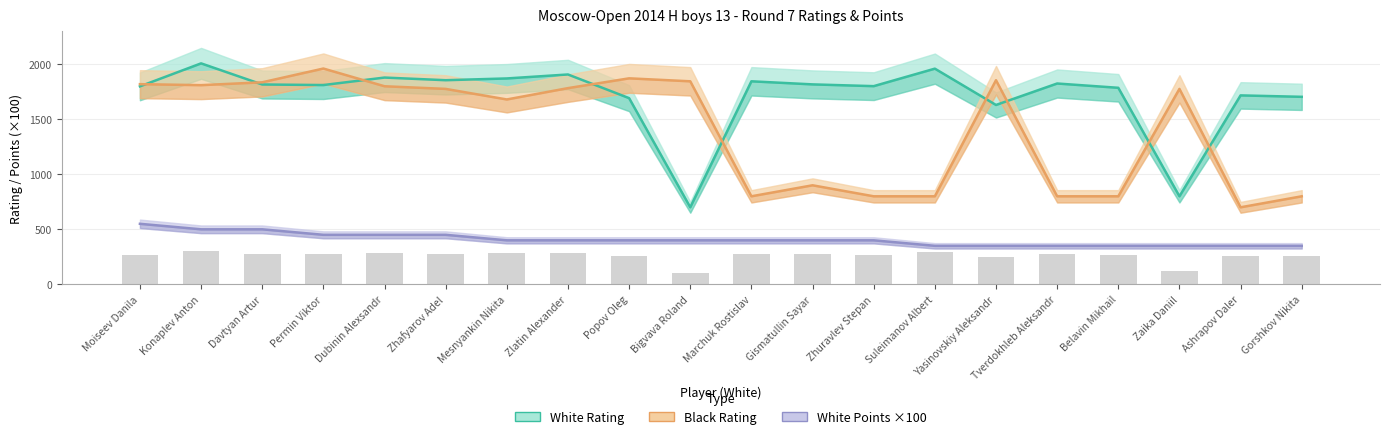

Which has a higher value, Marchuk Rostislav or Suleimanov Albert?

Suleimanov Albert